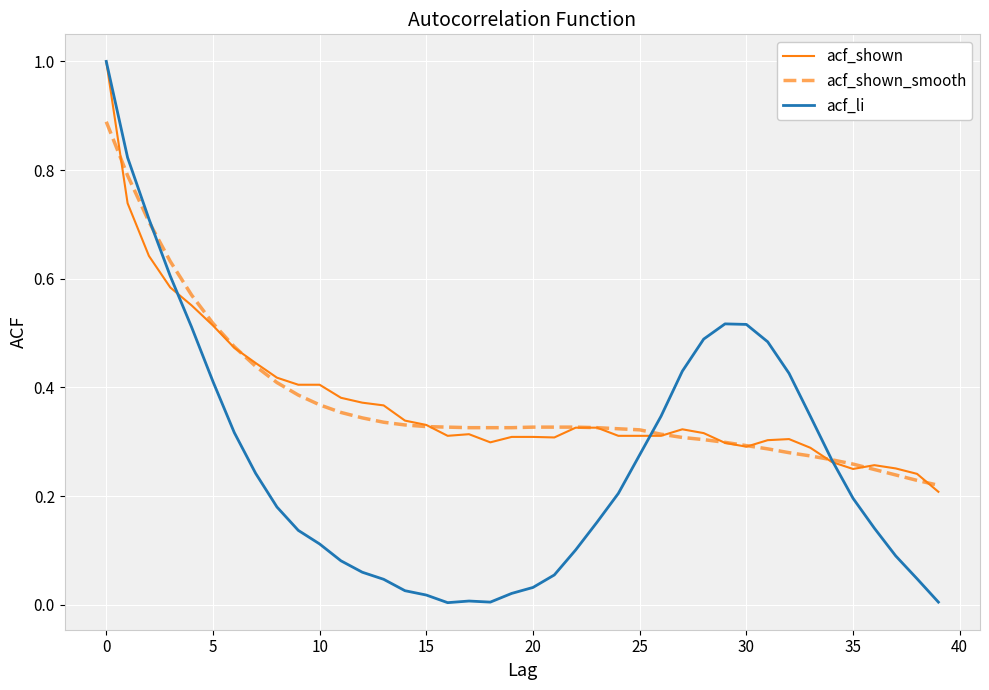

Which series has the largest range (max minus min)?

acf_li